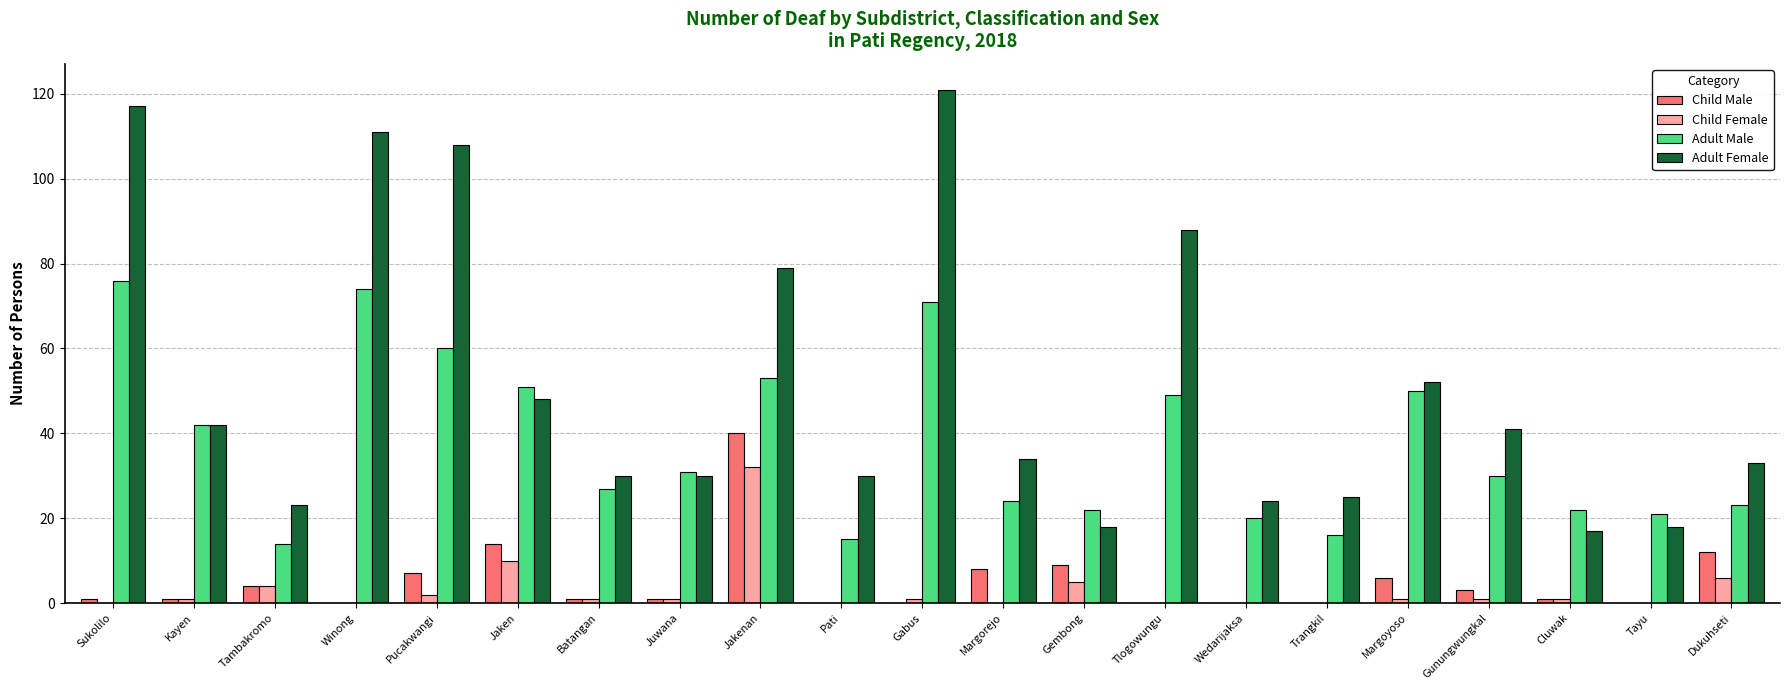

What is the average value of the Child Female series?

3